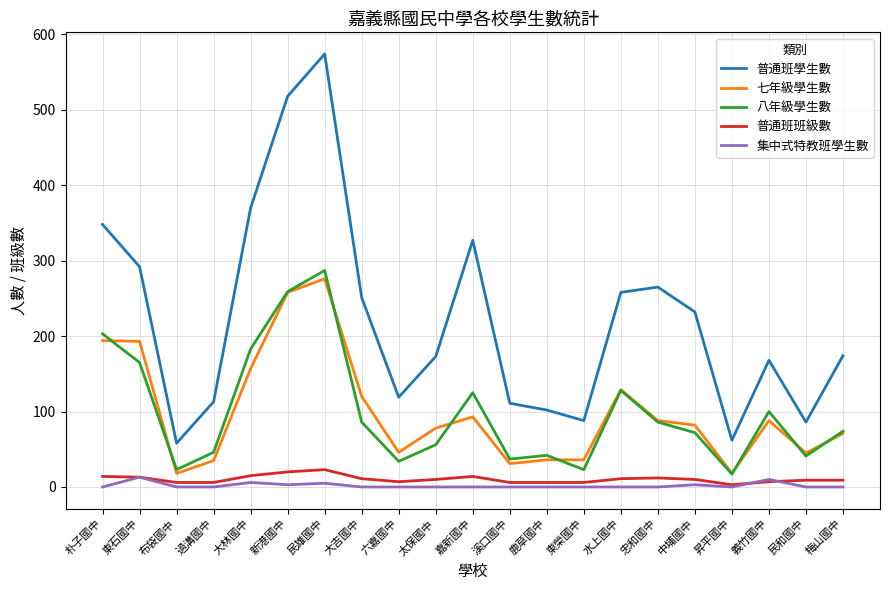

The 普通班學生數 series shows 86 at 民和國中. True or false?

True